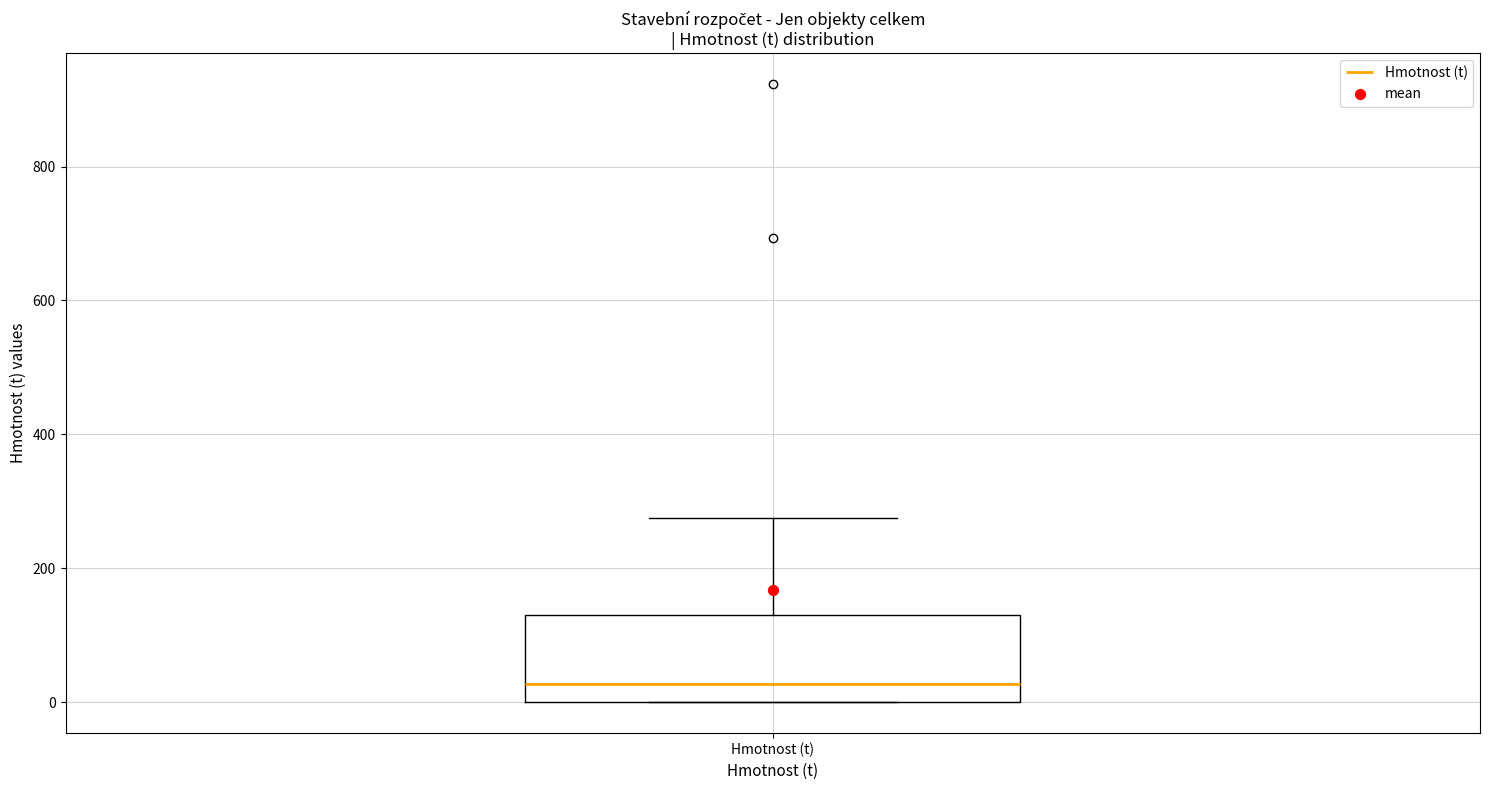

Where does the median line of the box for Hmotnost (t) sit on the y-axis? The values are not printed on the chart, so give them approximately, as read against the axis.

20